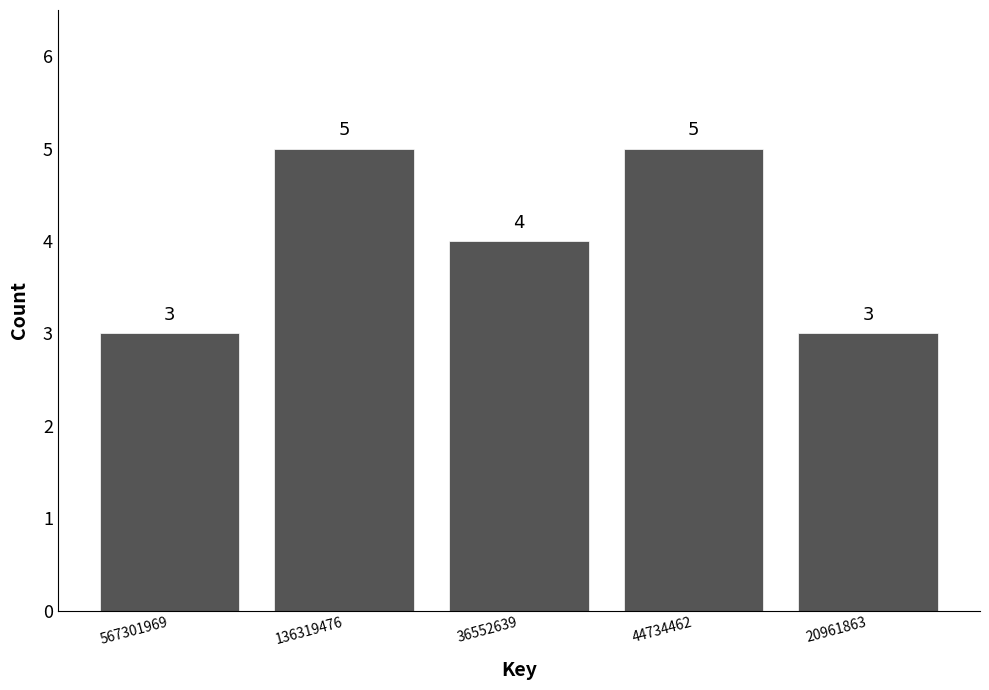

Reading right to left, list all the values displayed in this chart.

3	5	4	5	3